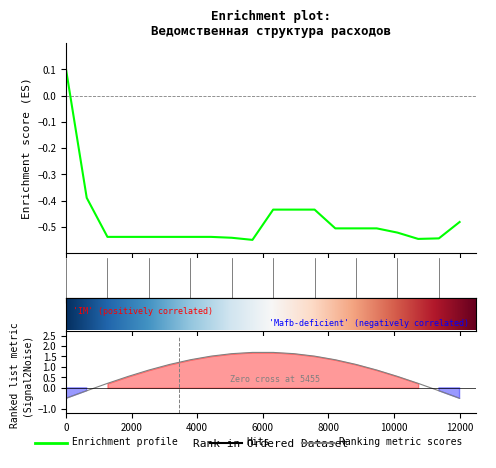

What is the difference between the second highest and minimum values?

0.2